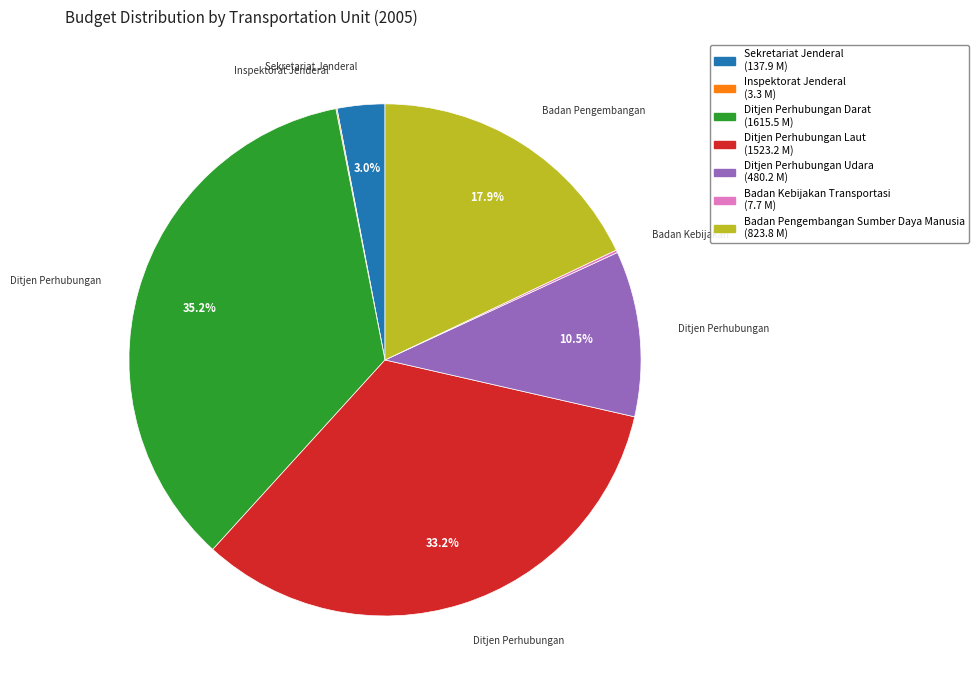

Is there a majority slice in this chart?

No